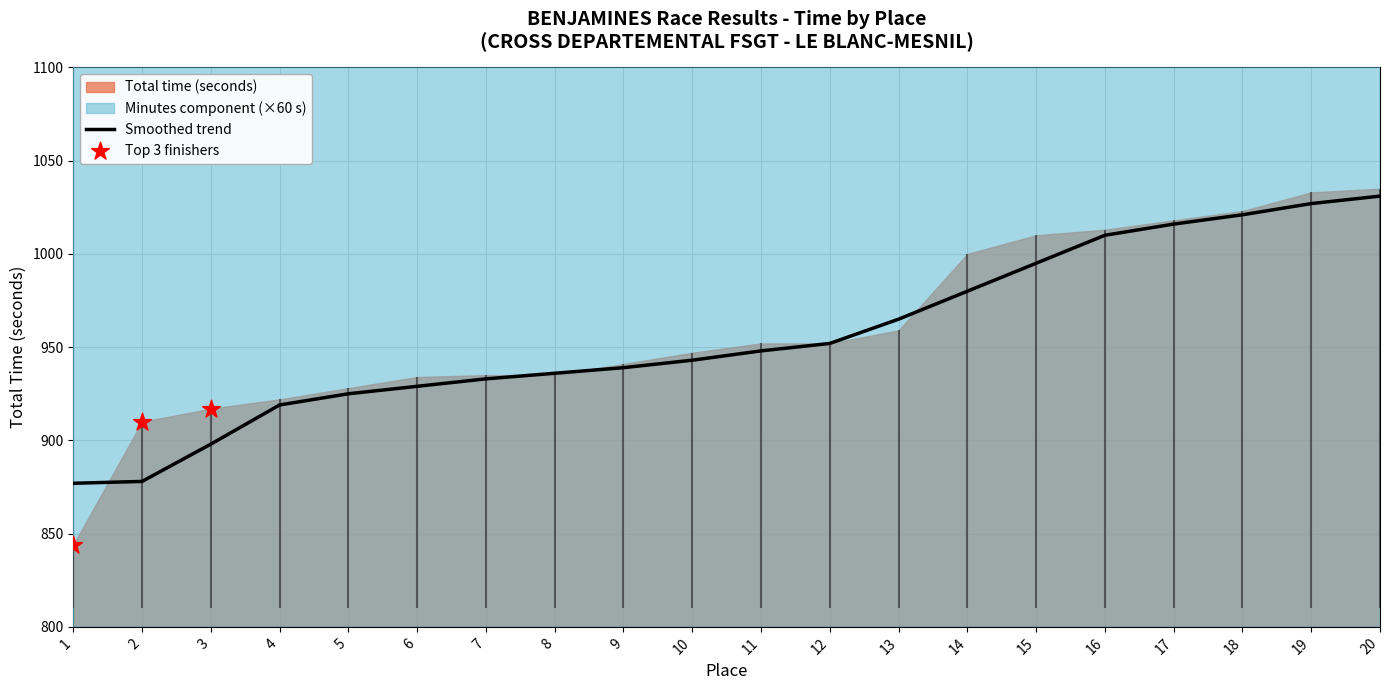

What is the maximum value for Smoothed trend?

1031